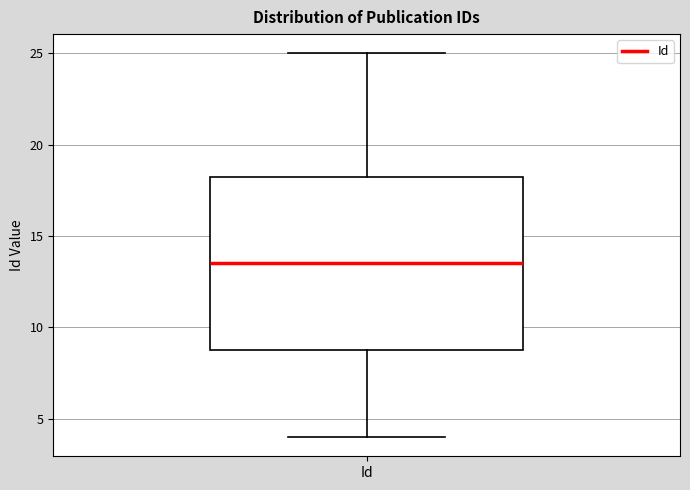

Transcribe this box plot: give where the median line is, the range the box spans, and where the two whiskers end, as read against the y-axis. The values are not printed on the chart, so give them approximately, as read against the axis.

median 13.5, box 9.0 to 18.5, whiskers 4.0 to 25.0